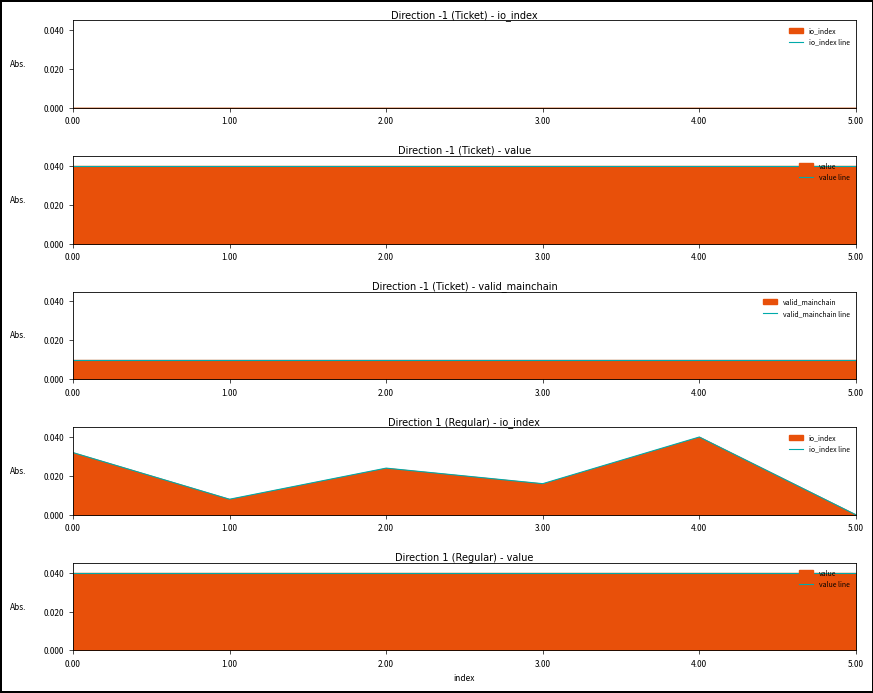

Which series changed the most between 2.00 and 3.00?

io_index line